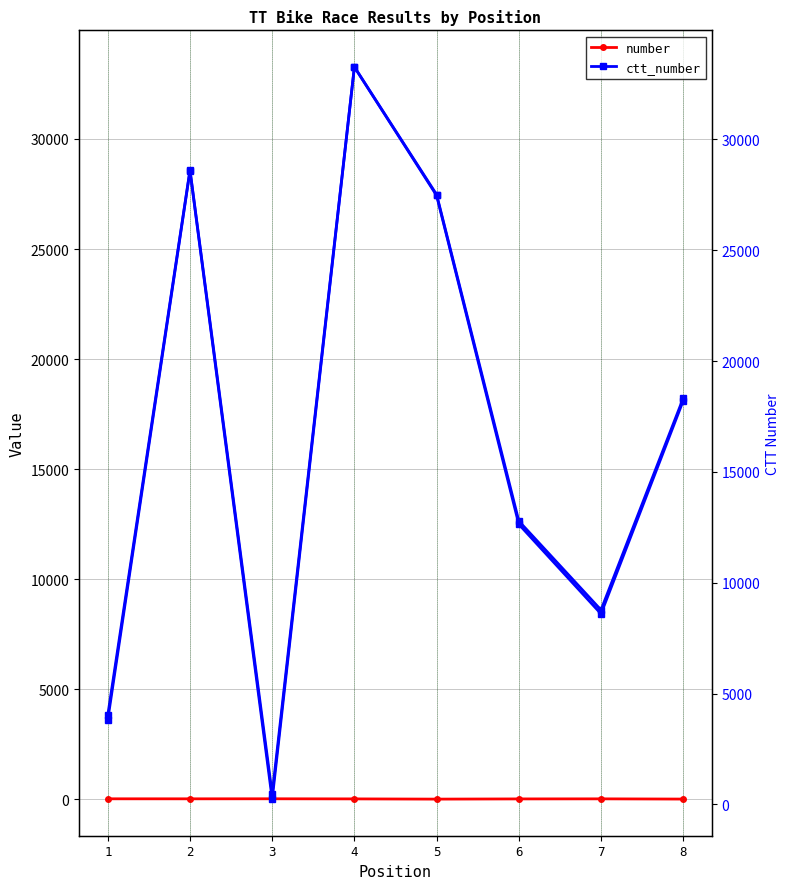

How many interior local peaks does the ctt_number (right) series have?

2